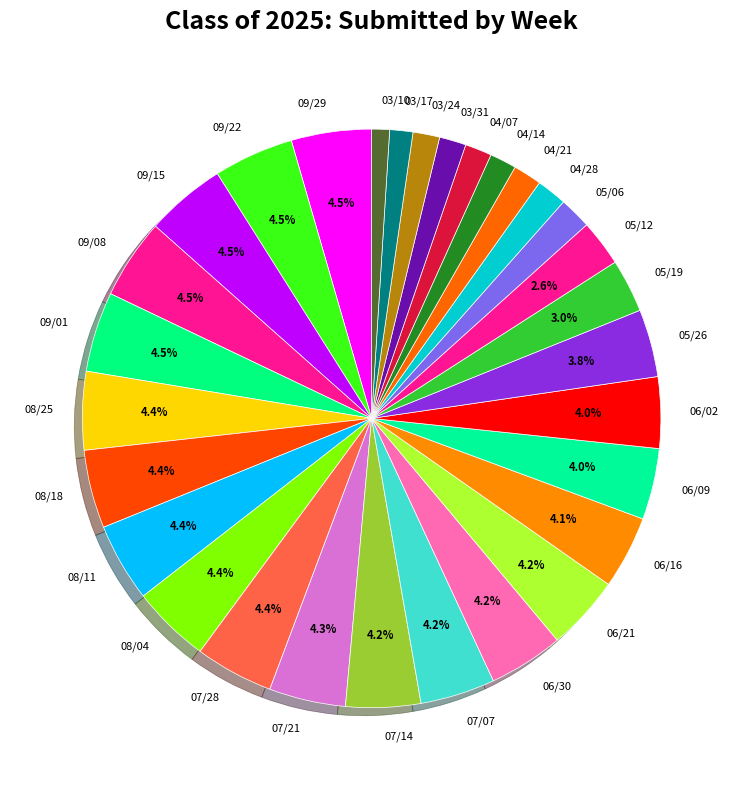

Approximately how many times larger is the value at 09/08 compared to 09/29?

1.0